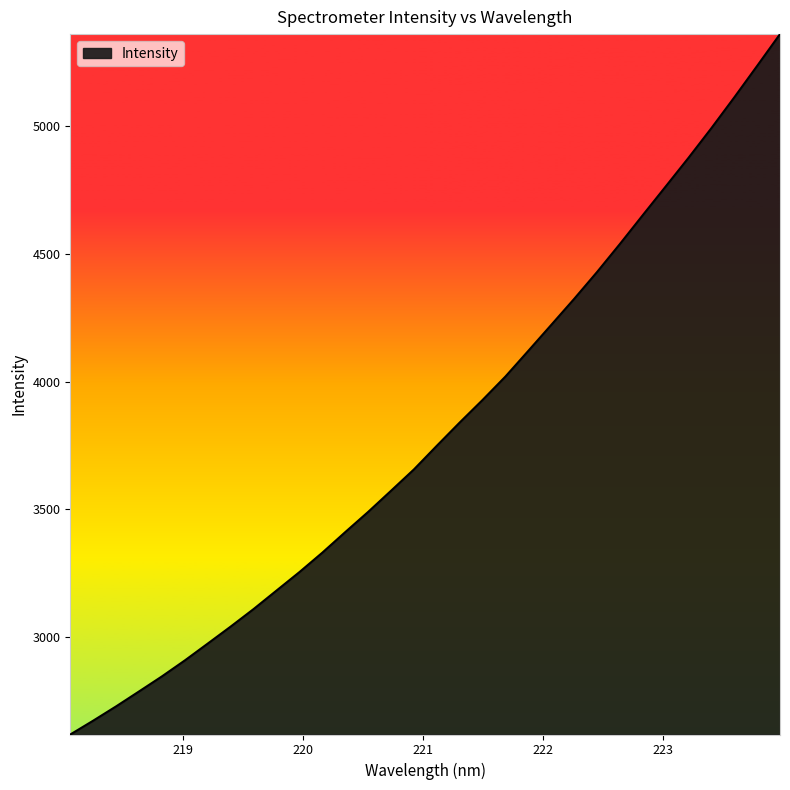

What is the greatest value displayed?

5360.2